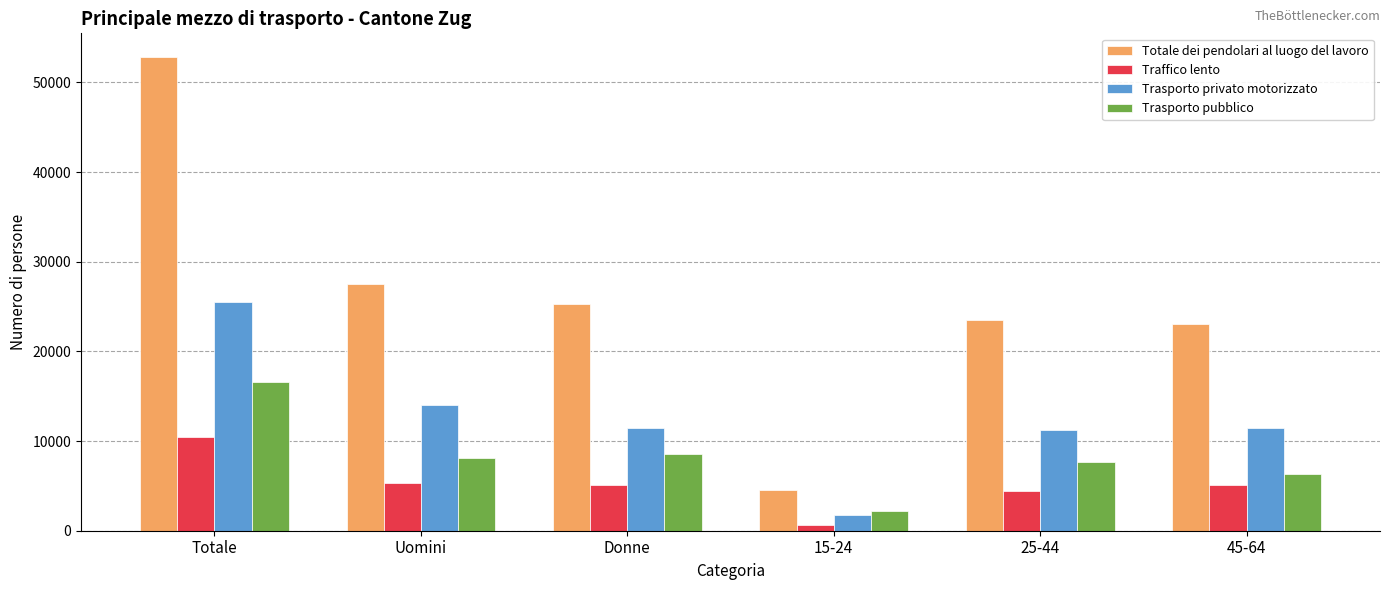

What is the sum of all Trasporto privato motorizzato values?

75438.2